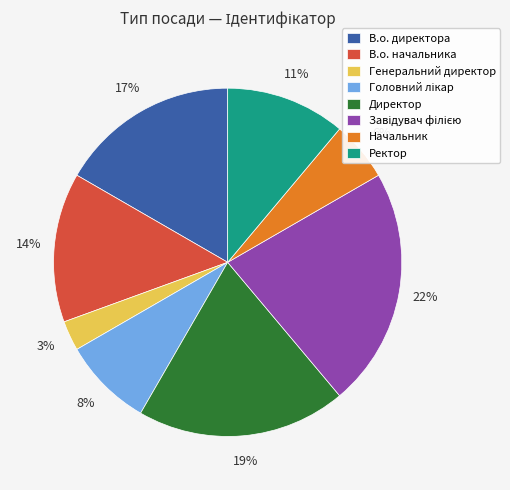

Is the sum of Ректор and В.о. начальника greater than half?

No